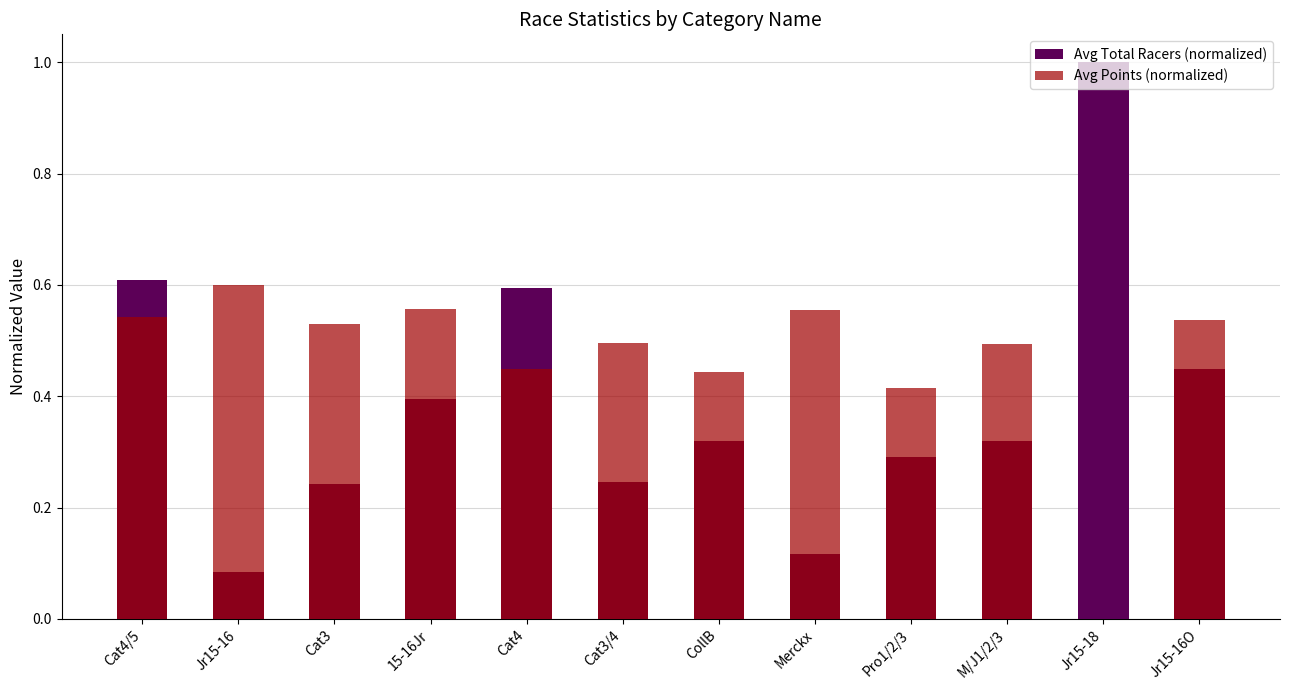

Which series has the largest range (max minus min)?

Avg Total Racers (normalized)